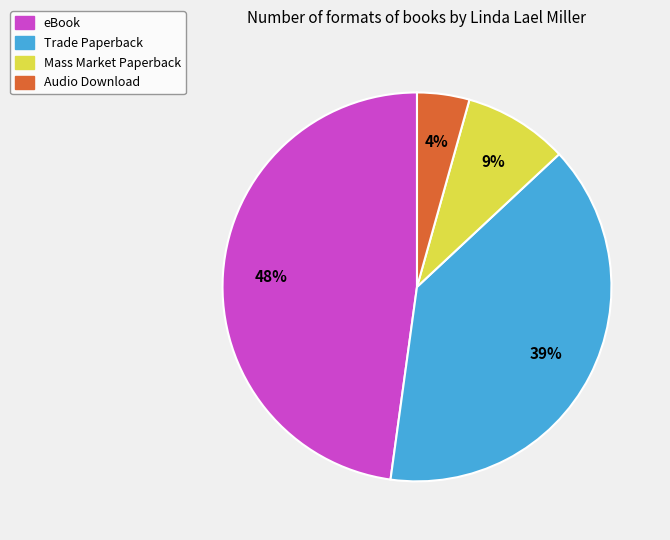

Which has a higher value, Audio Download or Trade Paperback?

Trade Paperback